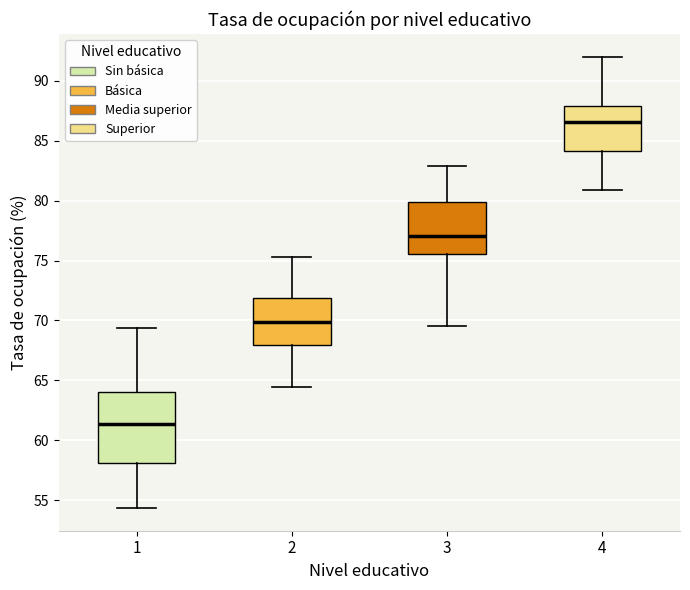

Reading left to right, transcribe this box plot: for each box, give where its median line is, the range the box spans, and where its two whiskers end, as read against the y-axis. The values are not printed on the chart, so give them approximately, as read against the axis.

1: median 61.5, box 58.0 to 64.0, whiskers 54.5 to 69.5
2: median 70.0, box 68.0 to 72.0, whiskers 64.5 to 75.5
3: median 77.0, box 75.5 to 80.0, whiskers 69.5 to 83.0
4: median 86.5, box 84.0 to 88.0, whiskers 81.0 to 92.0